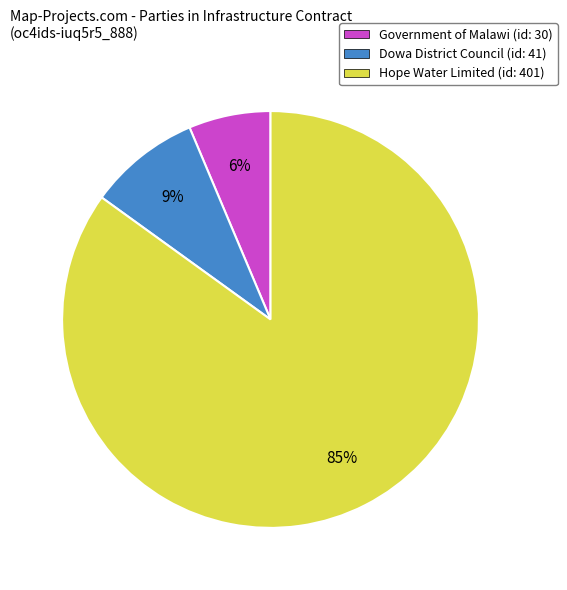

Do Hope Water Limited (id: 401) and Dowa District Council (id: 41) together represent more than half of the pie?

Yes